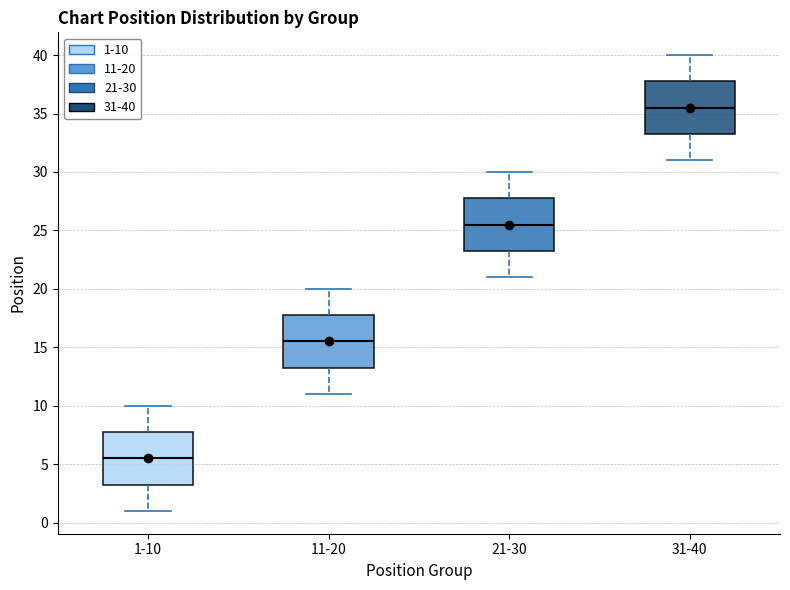

Reading left to right, read every box against the y-axis: the position of its median line, the range the box covers, and the ends of its whiskers. The values are not printed on the chart, so give them approximately, as read against the axis.

1-10: median 5.5, box 3.5 to 8.0, whiskers 1.0 to 10.0
11-20: median 15.5, box 13.5 to 18.0, whiskers 11.0 to 20.0
21-30: median 25.5, box 23.5 to 28.0, whiskers 21.0 to 30.0
31-40: median 35.5, box 33.5 to 38.0, whiskers 31.0 to 40.0